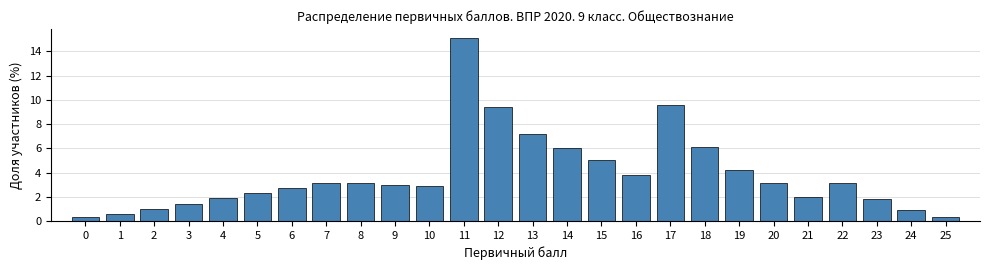

Reading left to right, list all the values displayed in this chart.

0.3	0.6	1.0	1.4	1.9	2.3	2.7	3.1	3.1	3.0	2.9	15.1	9.4	7.2	6.0	5.0	3.8	9.6	6.1	4.2	3.1	2.0	3.1	1.8	0.9	0.3